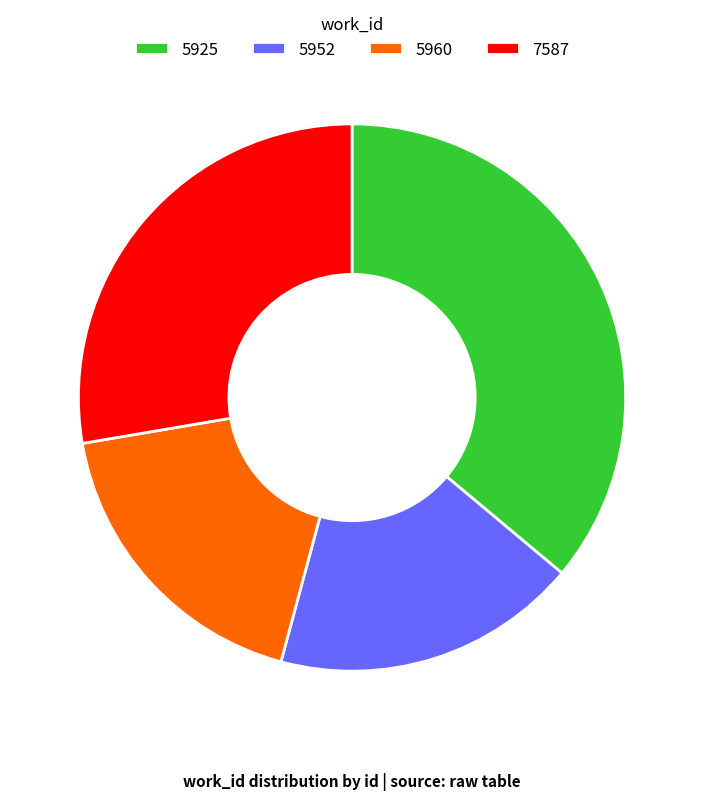

Count the number of slices in the pie.

4